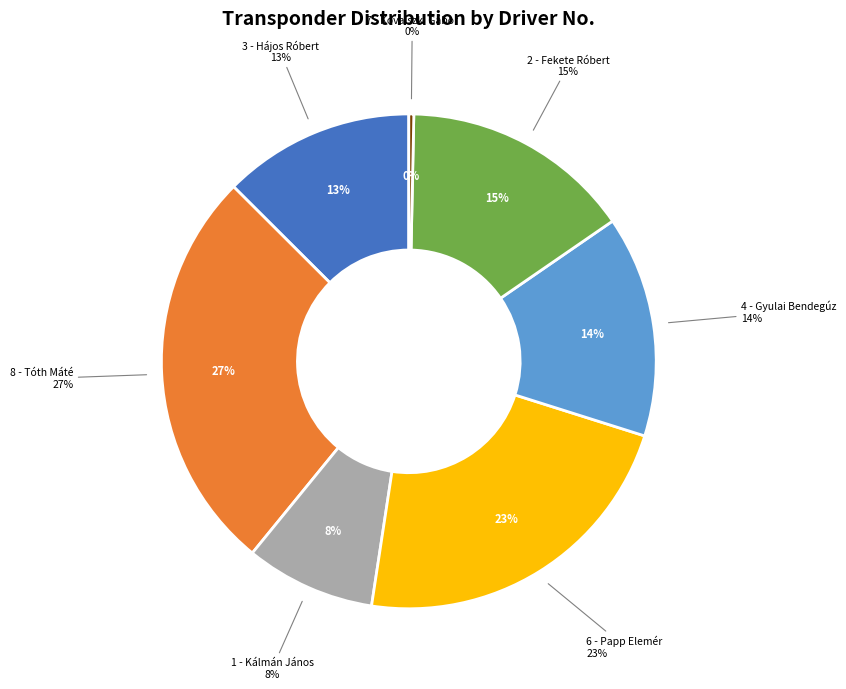

Does any single category account for the majority?

No